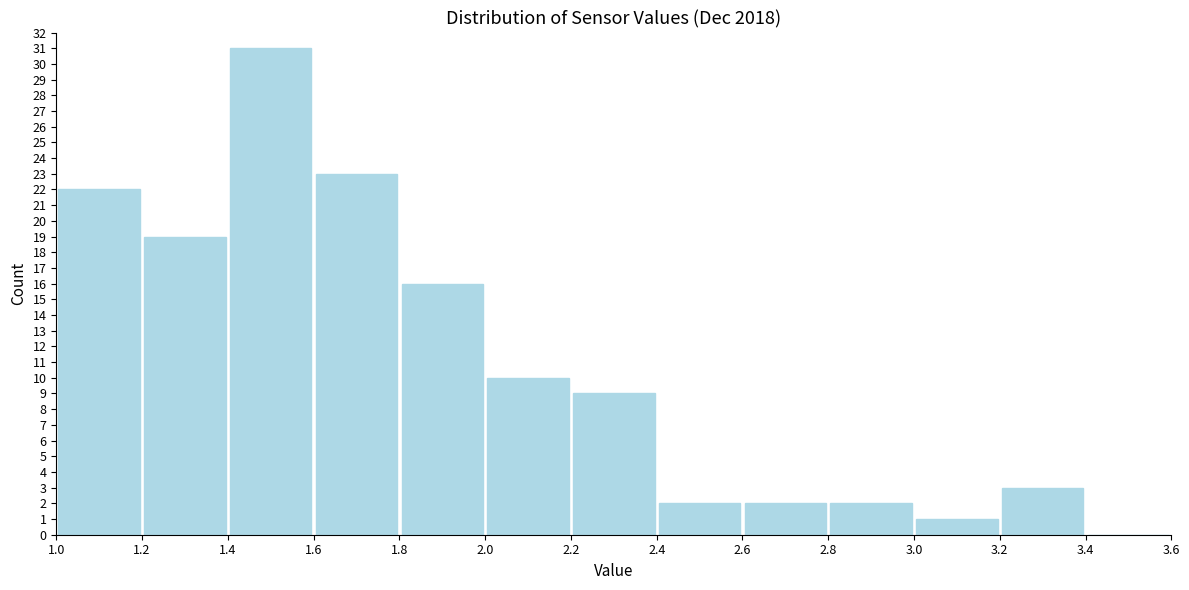

Reading left to right, list every bar in this chart as the range it spans on the x-axis followed by its height. The values are not printed on the chart, so give them approximately, as read against the axis.

1.0 to 1.2: 22
1.2 to 1.4: 19
1.4 to 1.6: 31
1.6 to 1.8: 23
1.8 to 2.0: 16
2.0 to 2.2: 10
2.2 to 2.4: 9
2.4 to 2.6: 2
2.6 to 2.8: 2
2.8 to 3.0: 2
3.0 to 3.2: 1
3.2 to 3.4: 3
3.4 to 3.6: 0